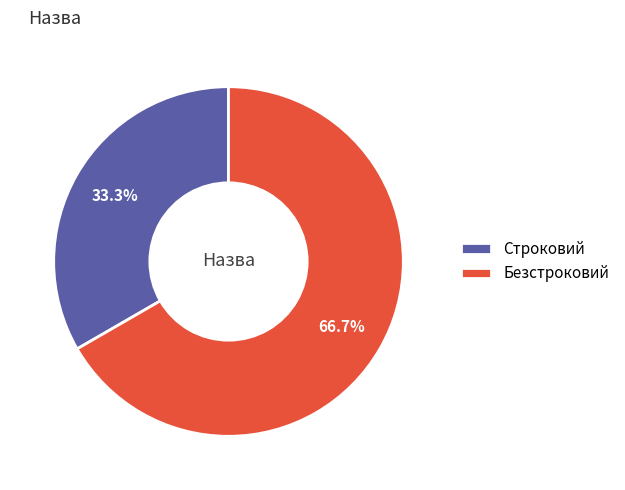

Count the number of slices in the pie.

2